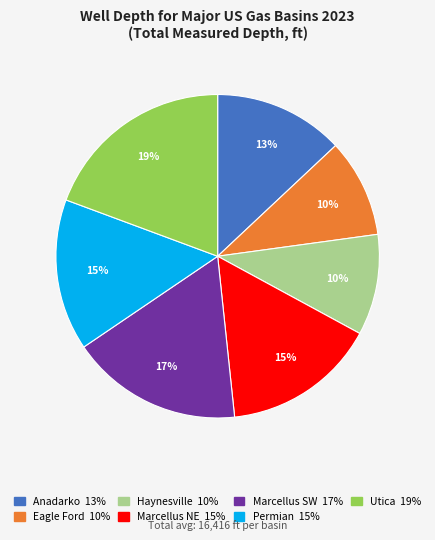

Is there a majority slice in this chart?

No